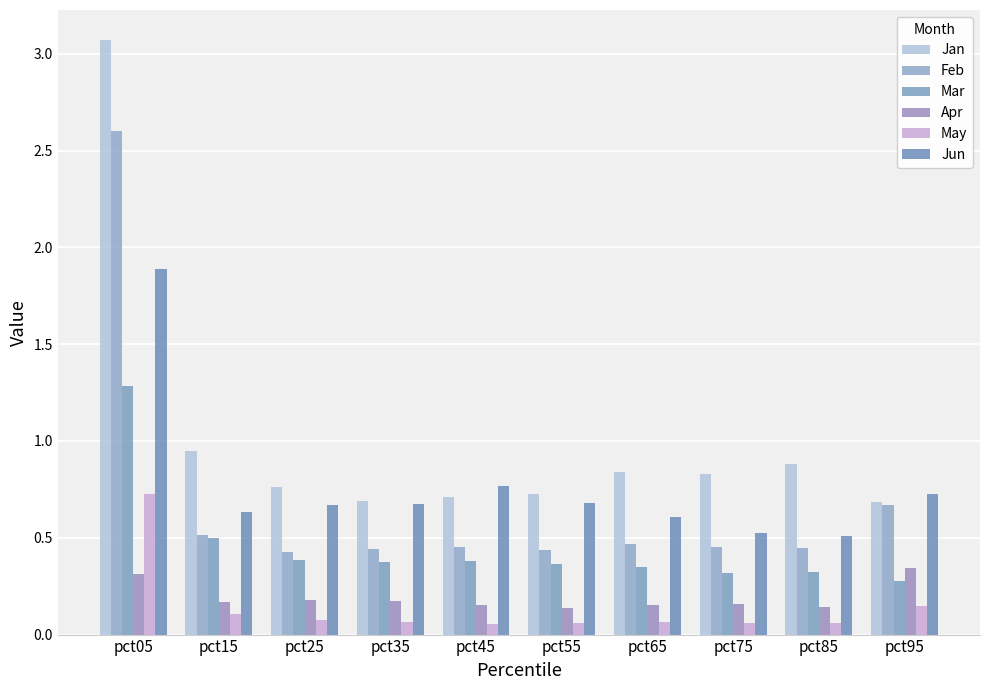

What is the sum of the May values at pct85 and pct05?

0.8